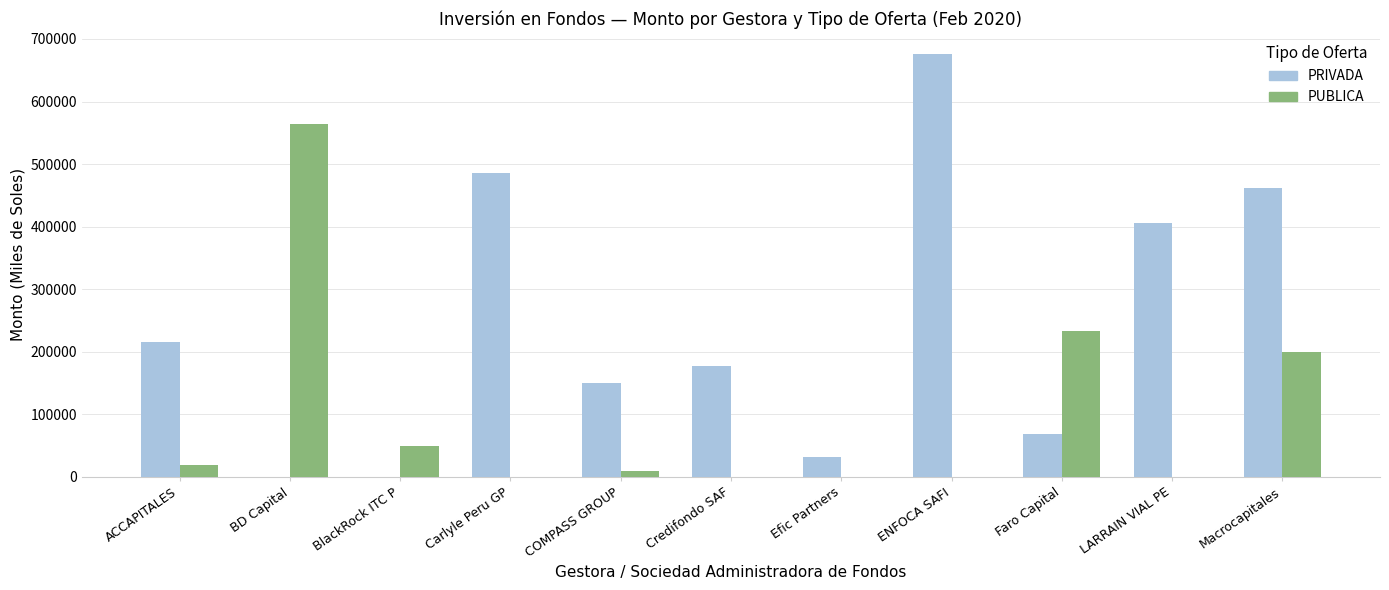

How many data points does each series have?

11